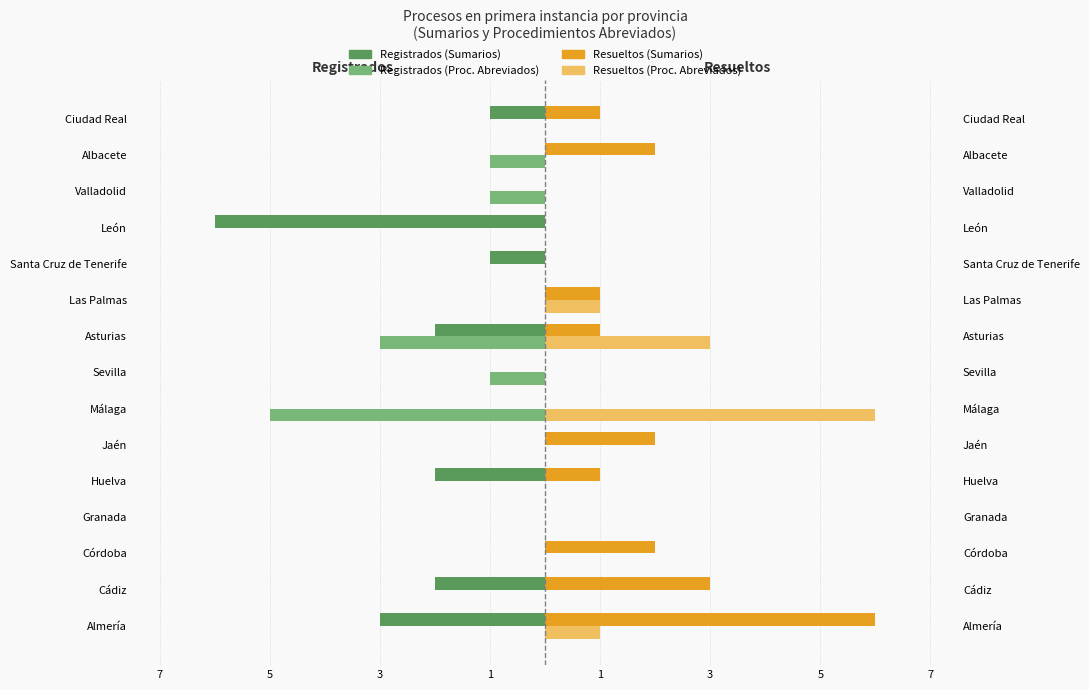

What is the minimum value shown in the chart?

-6